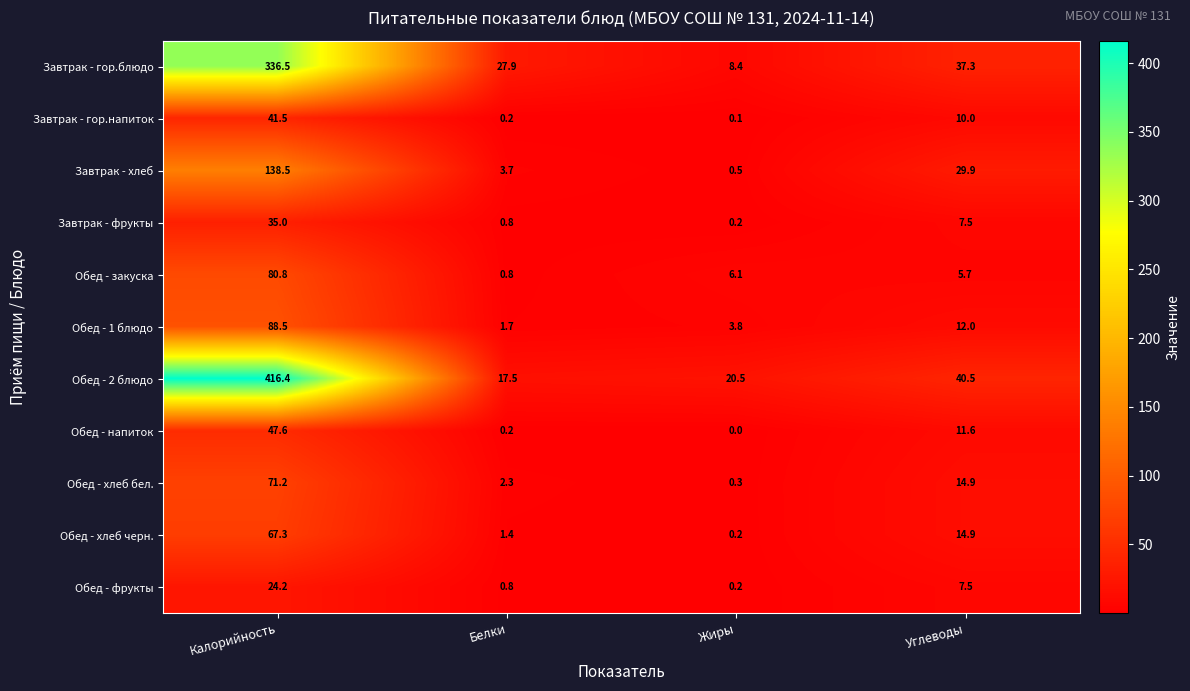

What is the difference between the highest and lowest values at Калорийность?

392.2